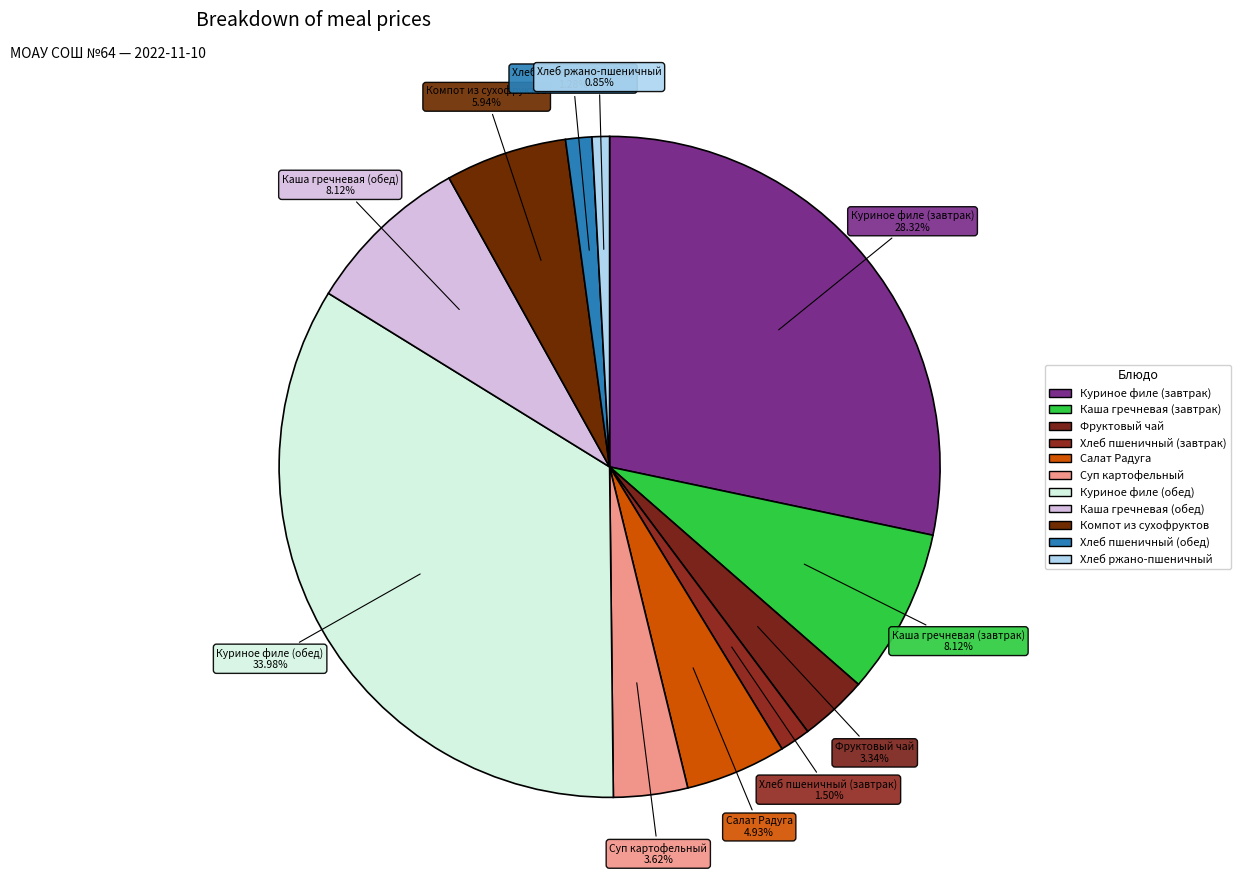

To the nearest percent, what is the difference between the Салат Радуга and Куриное филе (обед) slice percentages?

29%